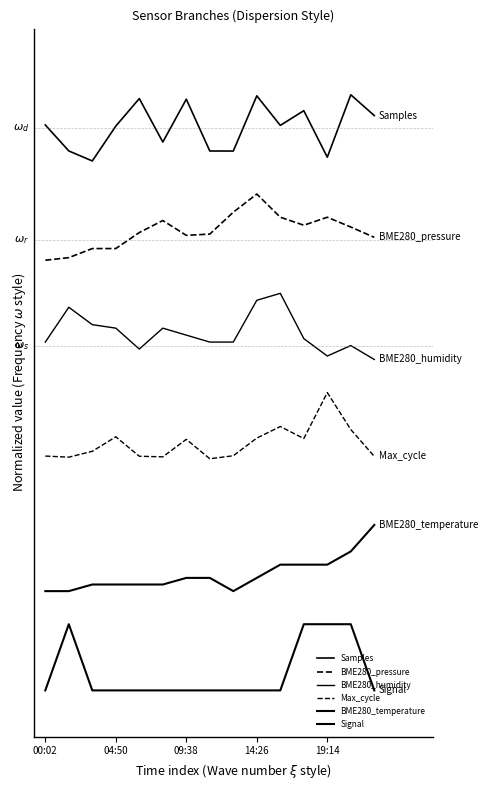

Does the chart have visible grid lines?

No